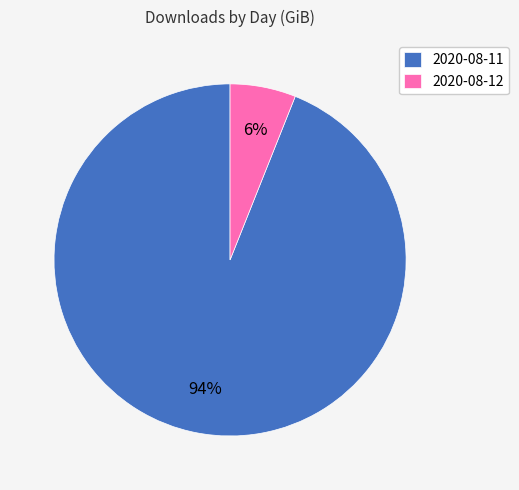

What is the smallest slice in the pie chart?

2020-08-12